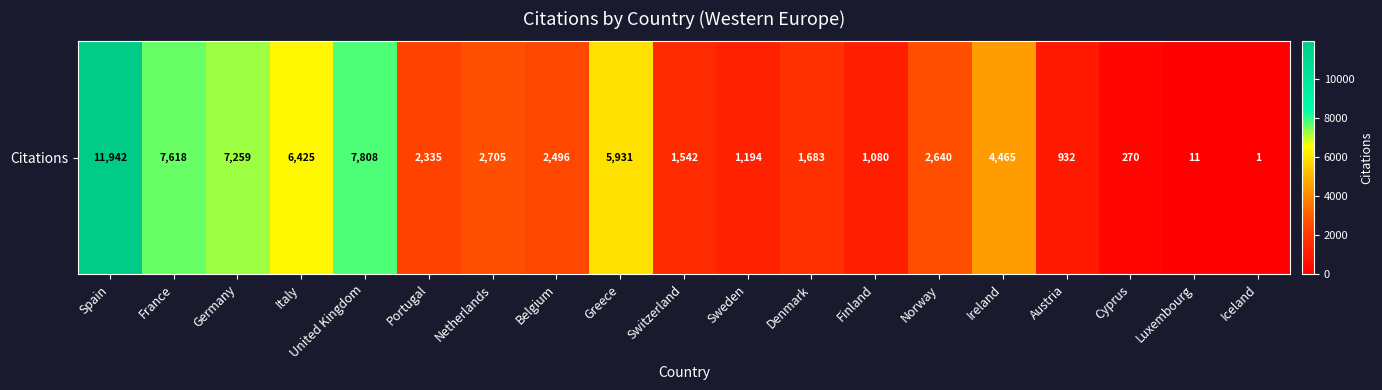

Reading left to right, what are all the values shown in this chart?

11942	7618	7259	6425	7808	2335	2705	2496	5931	1542	1194	1683	1080	2640	4465	932	270	11	1